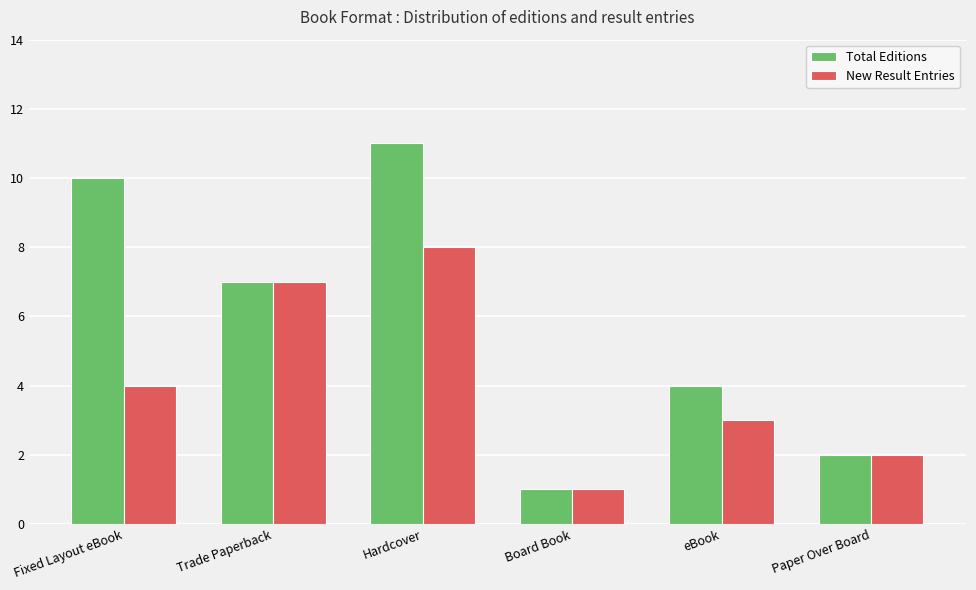

Reading left to right, transcribe all the data shown in this chart.

Total Editions: 10	7	11	1	4	2
New Result Entries: 4	7	8	1	3	2